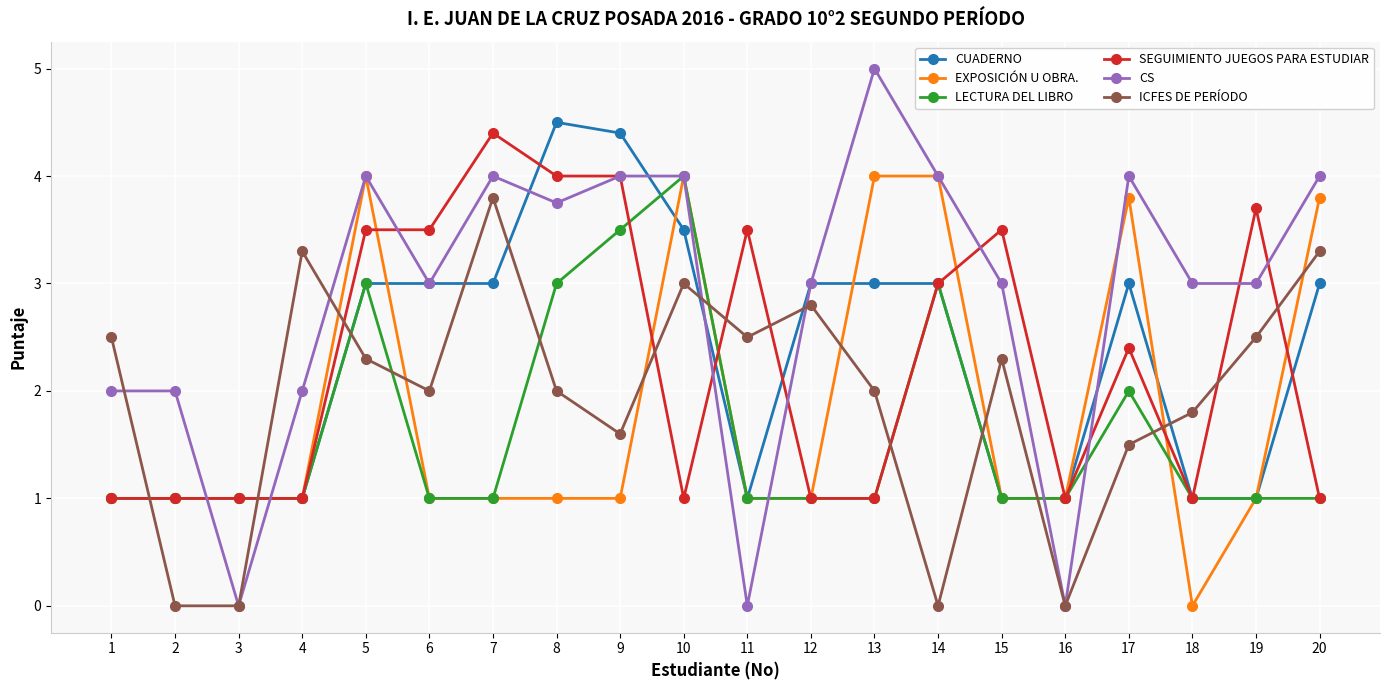

True or false: ICFES DE PERÍODO has more than 1 points higher than both neighbors.

True